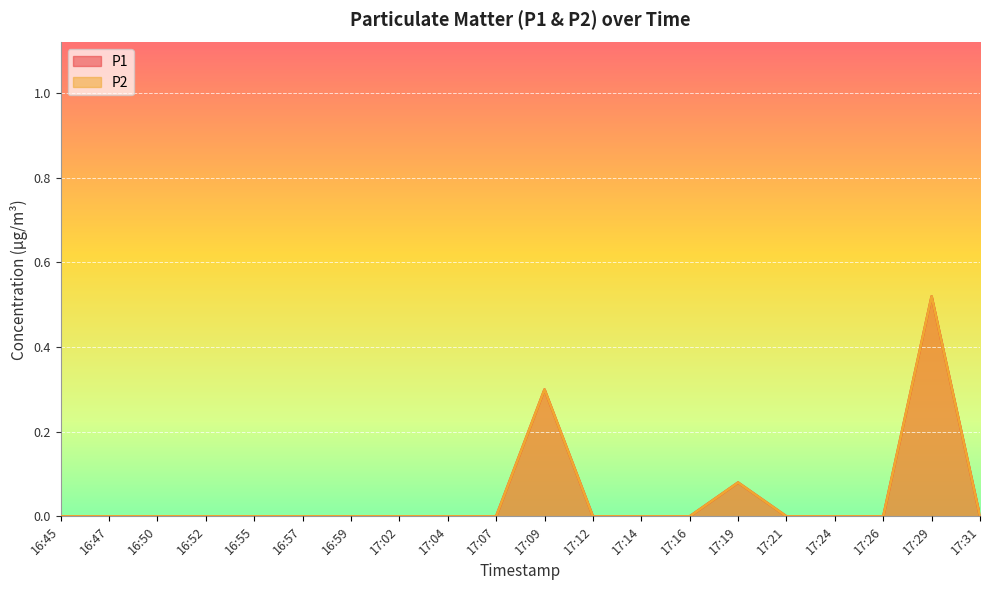

The P1 series shows 0.5 at 17:09. True or false?

False